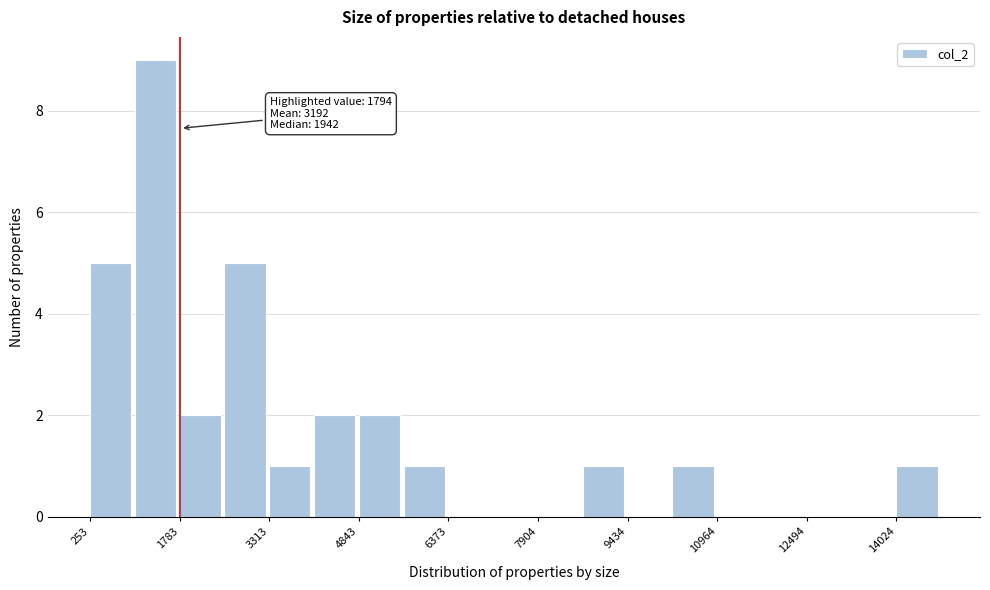

Read against the x-axis, roughly where is the centre of the tallest bar?

1400